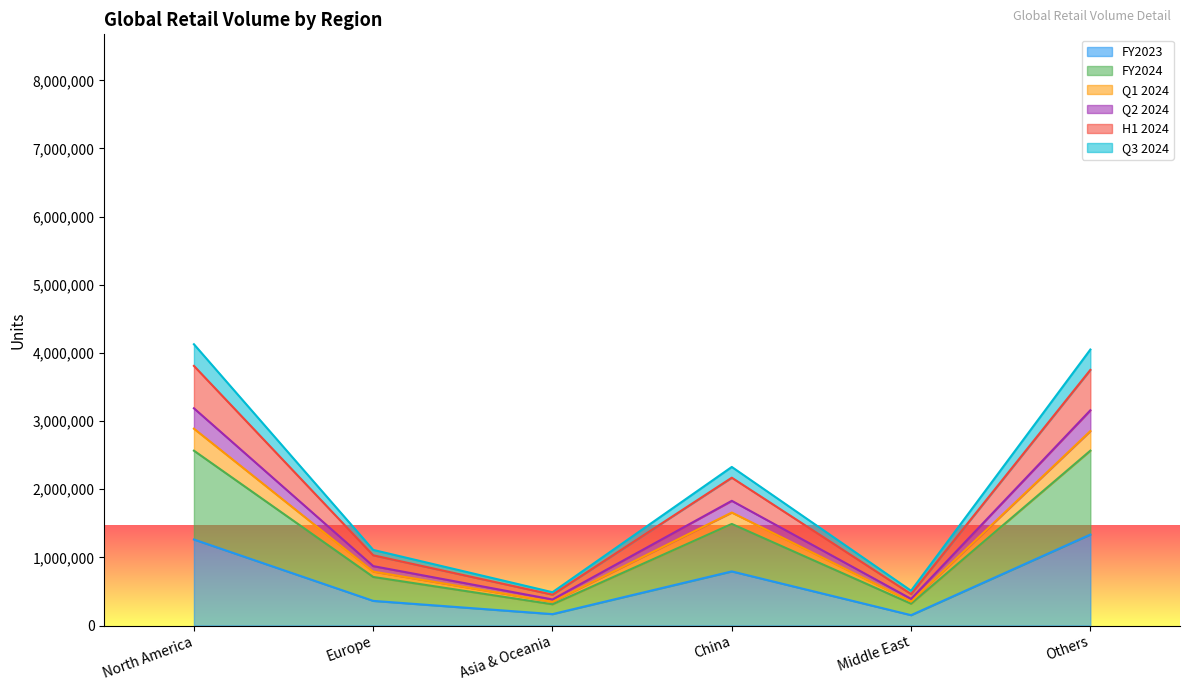

In Q3 2024, how many points are higher than both neighbors (excluding endpoints)?

1